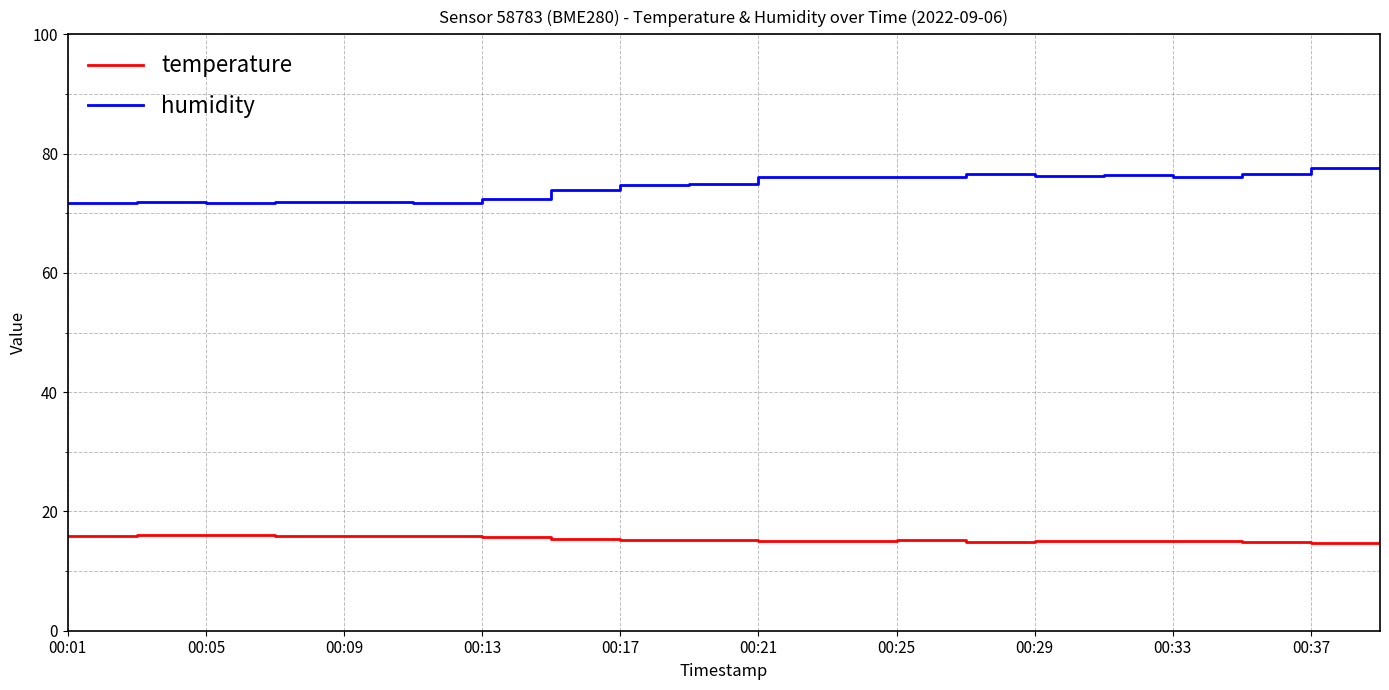

True or false: temperature and humidity intersect in this chart.

False